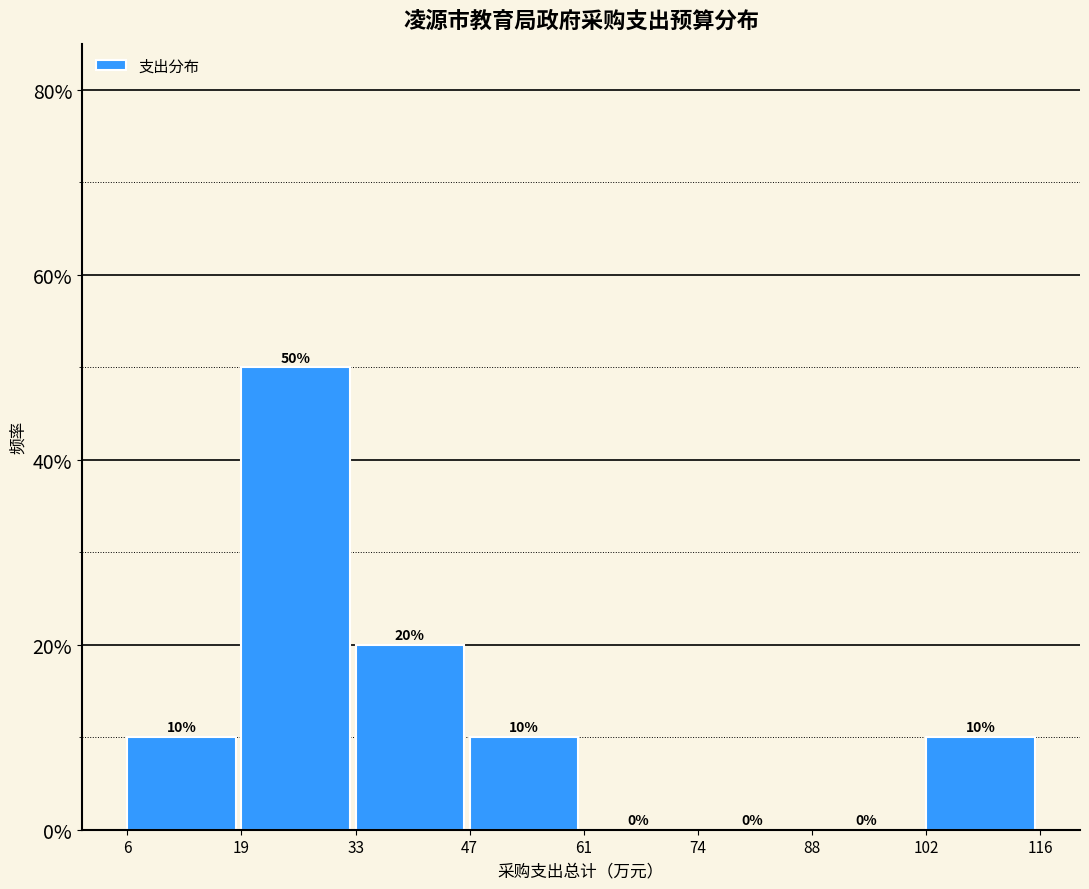

Which range on the x-axis has the tallest bar?

19 to 33